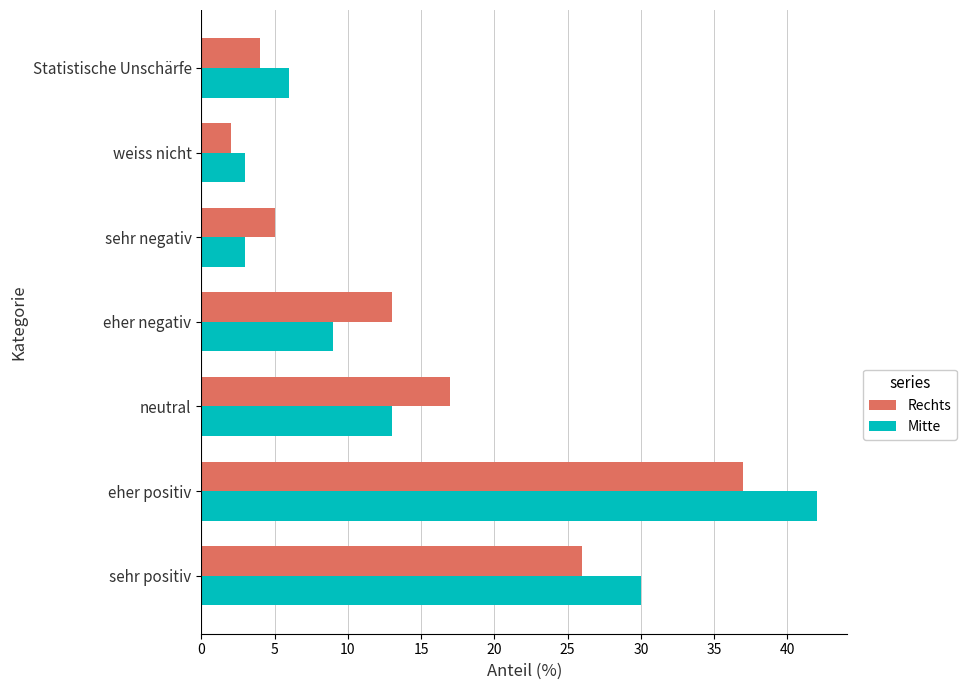

Which category has the highest value in the Rechts series?

eher positiv